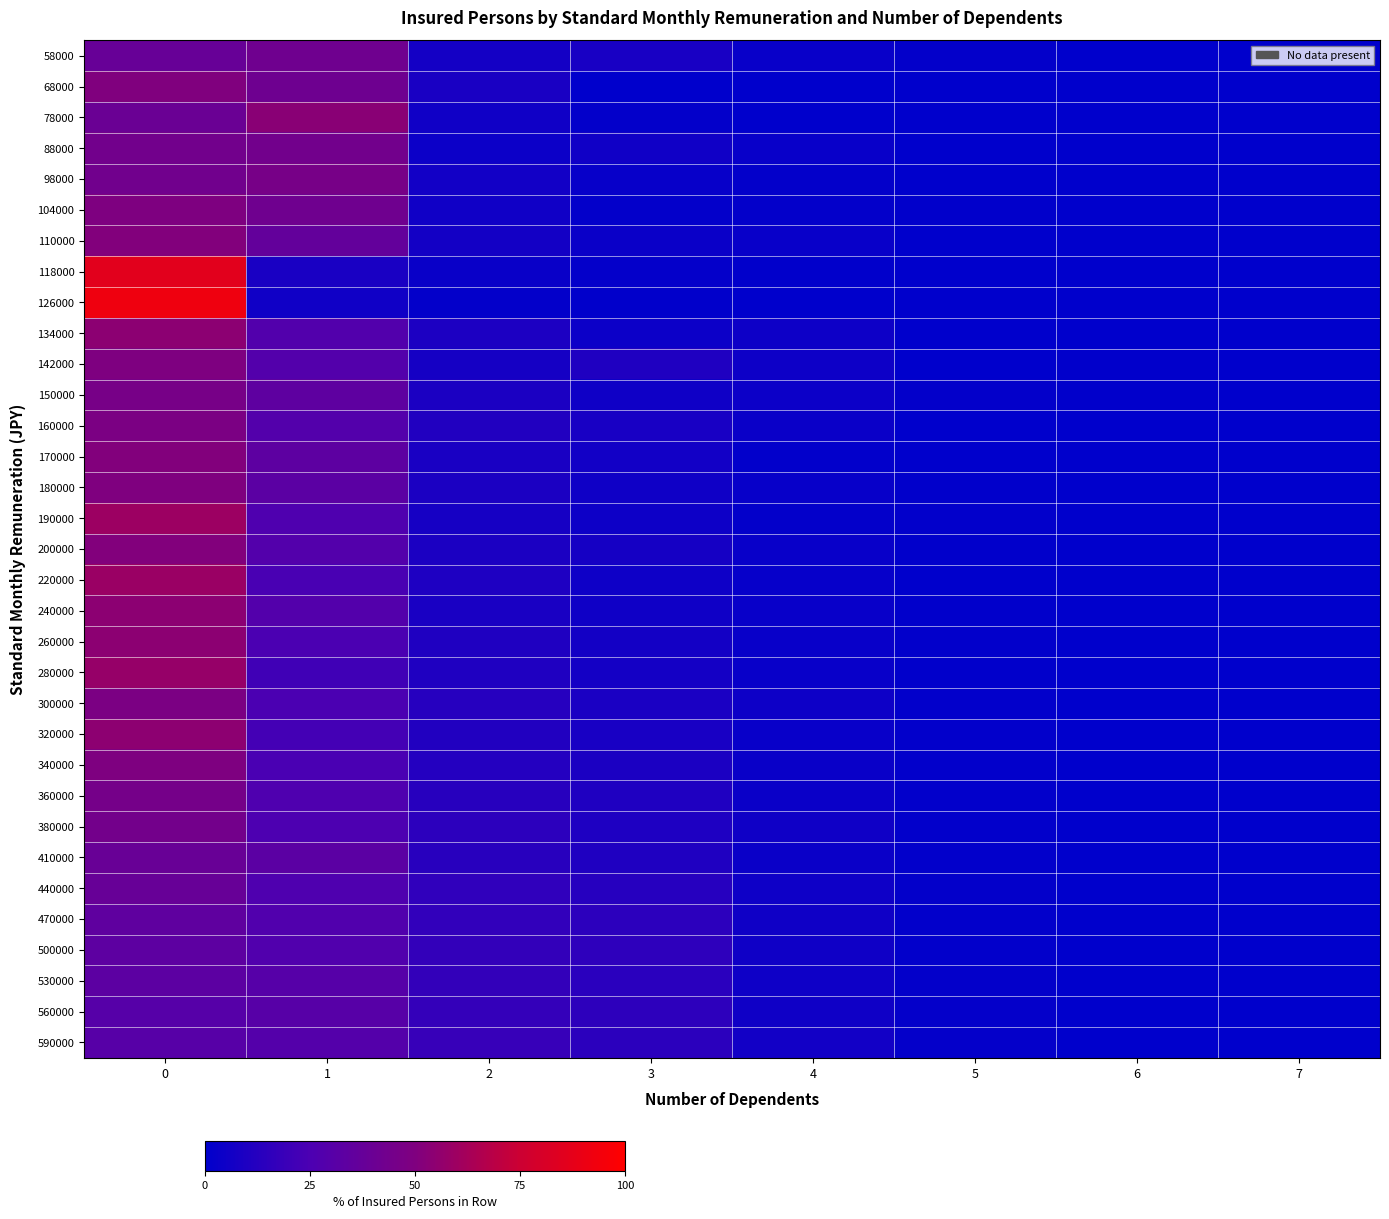

What is the spread (max minus min) of values at 0?

62.5